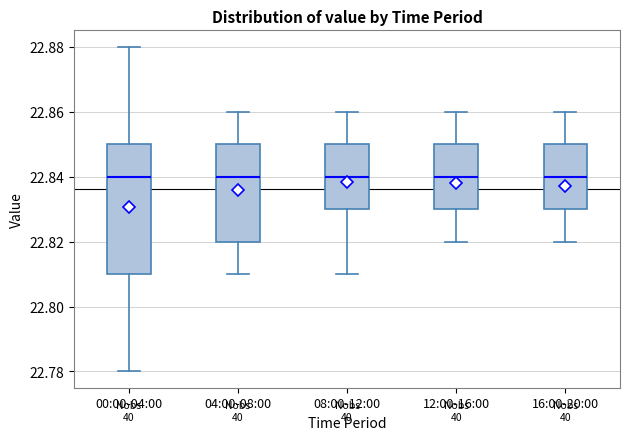

Reading left to right, read every box against the y-axis: the position of its median line, the range the box covers, and the ends of its whiskers. The values are not printed on the chart, so give them approximately, as read against the axis.

00:00-04:00: median 22.84, box 22.81 to 22.85, whiskers 22.78 to 22.88
04:00-08:00: median 22.84, box 22.82 to 22.85, whiskers 22.81 to 22.86
08:00-12:00: median 22.84, box 22.83 to 22.85, whiskers 22.81 to 22.86
12:00-16:00: median 22.84, box 22.83 to 22.85, whiskers 22.82 to 22.86
16:00-20:00: median 22.84, box 22.83 to 22.85, whiskers 22.82 to 22.86